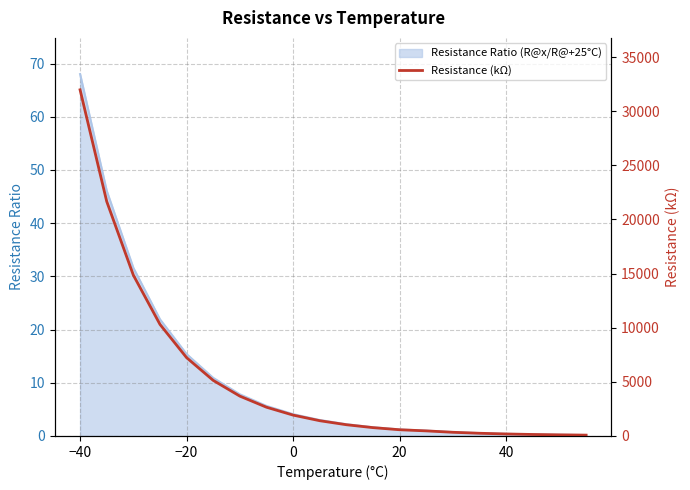

Which category has the highest value in the Resistance Ratio (R@x/R@+25°C) series?

−40